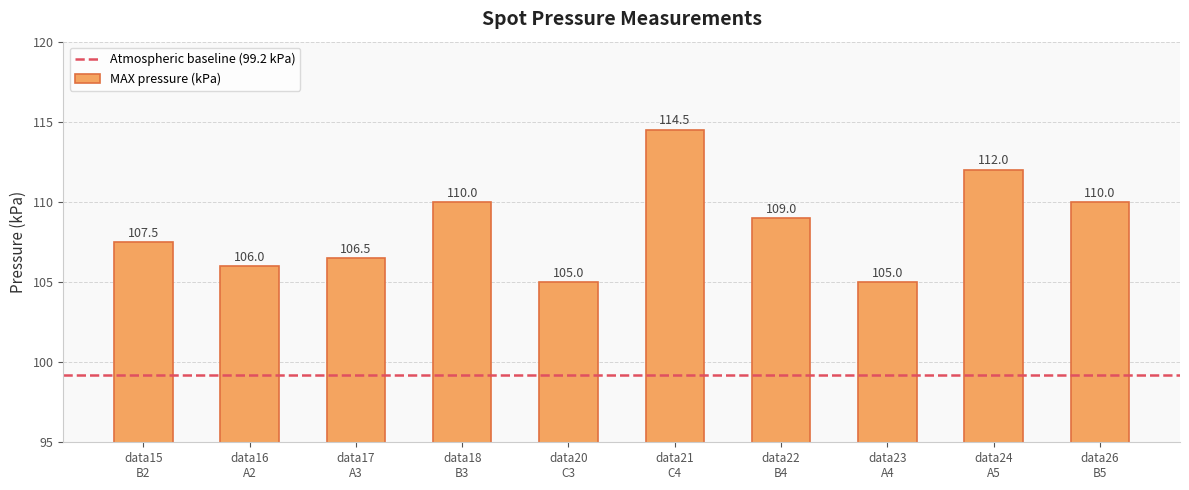

What is the smallest value displayed?

105.0